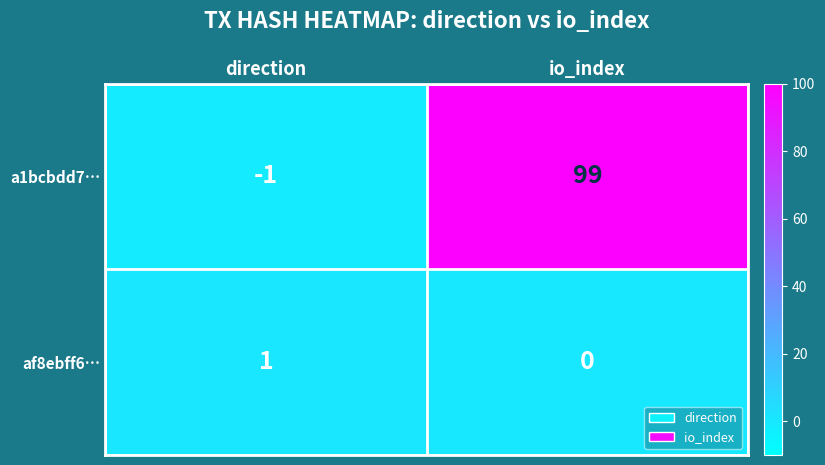

Reading right to left, extract all data points from this chart.

a1bcbdd7…: io_index=99	direction=-1
af8ebff6…: io_index=0	direction=1